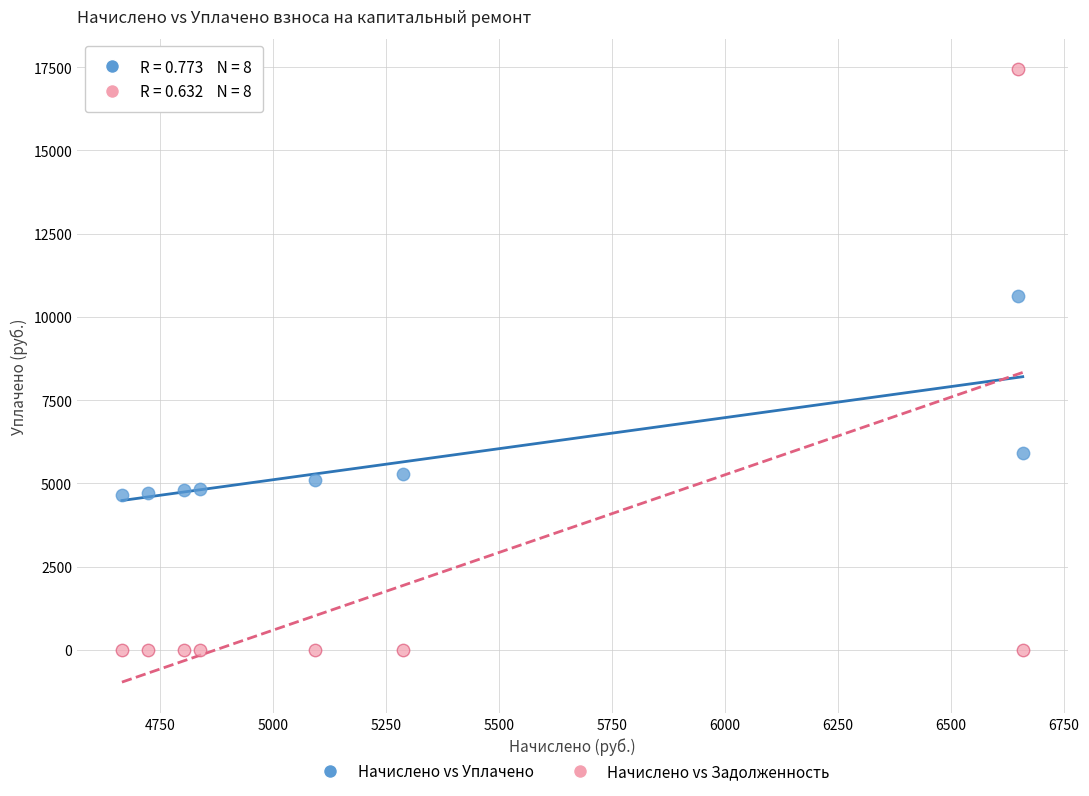

What are all the series names shown in the legend?

Начислено vs Уплачено, Начислено vs Задолженность